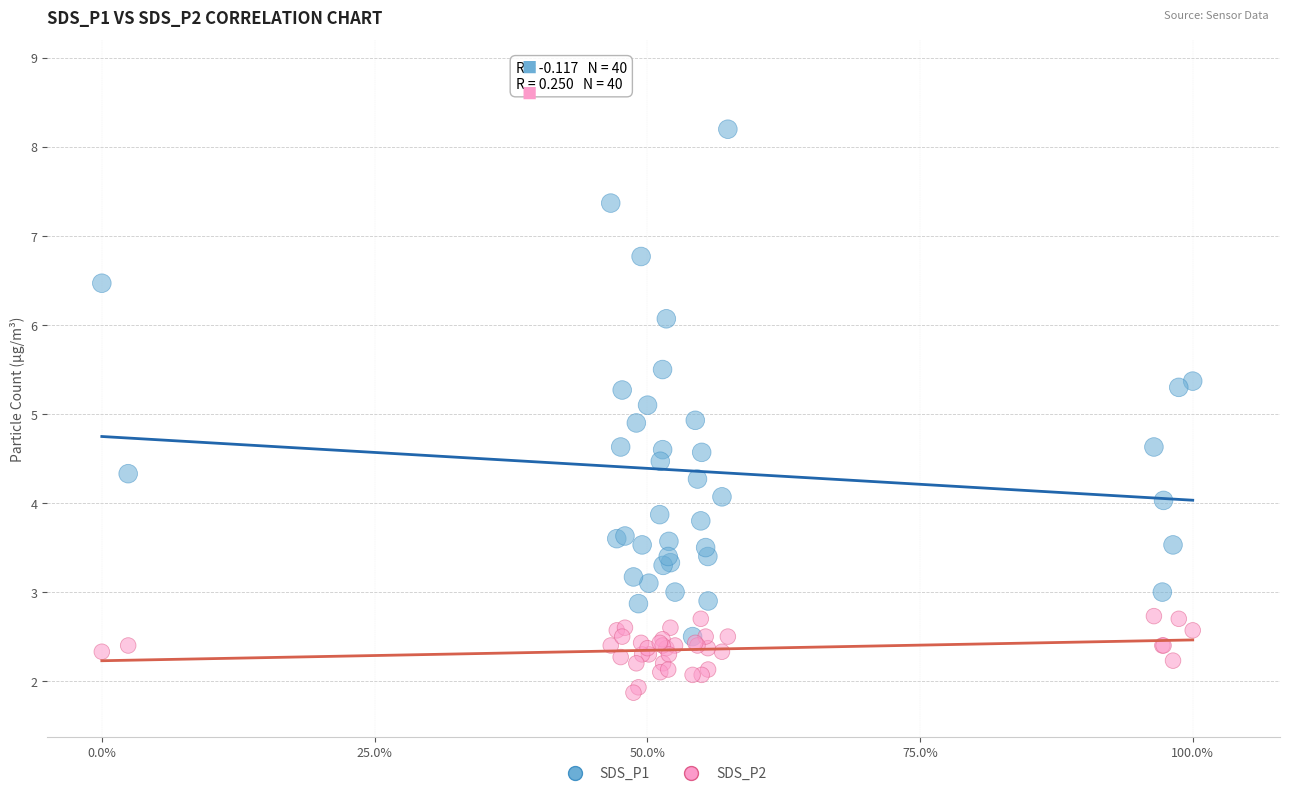

What are all the series names shown in the legend?

SDS_P1, SDS_P2